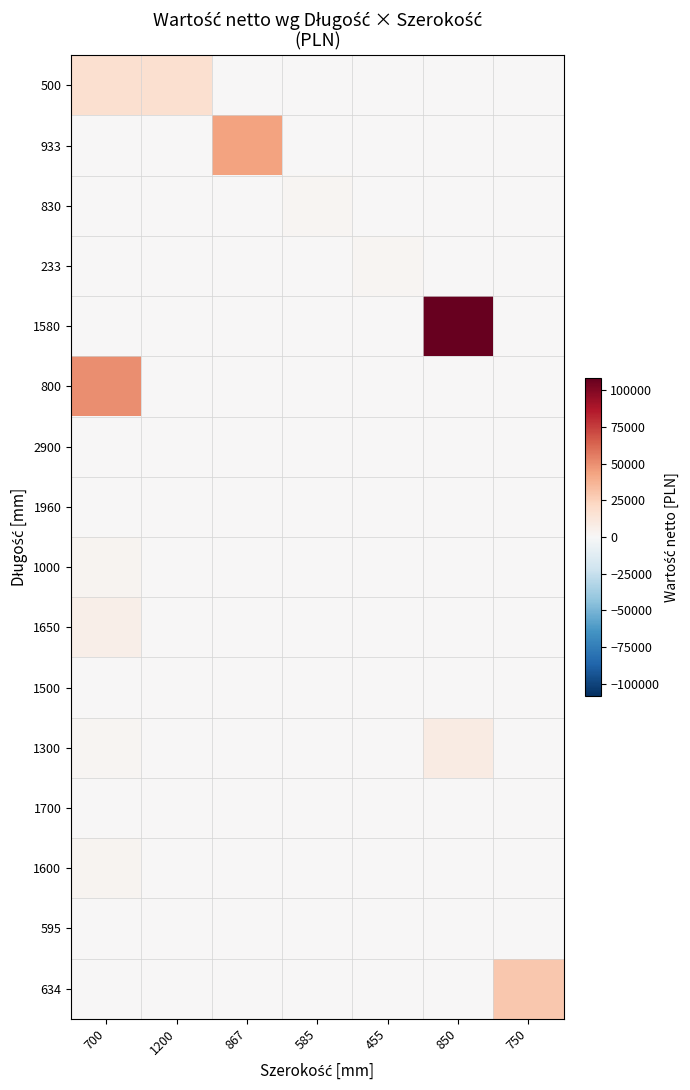

Which series has the largest total across all categories?

1580